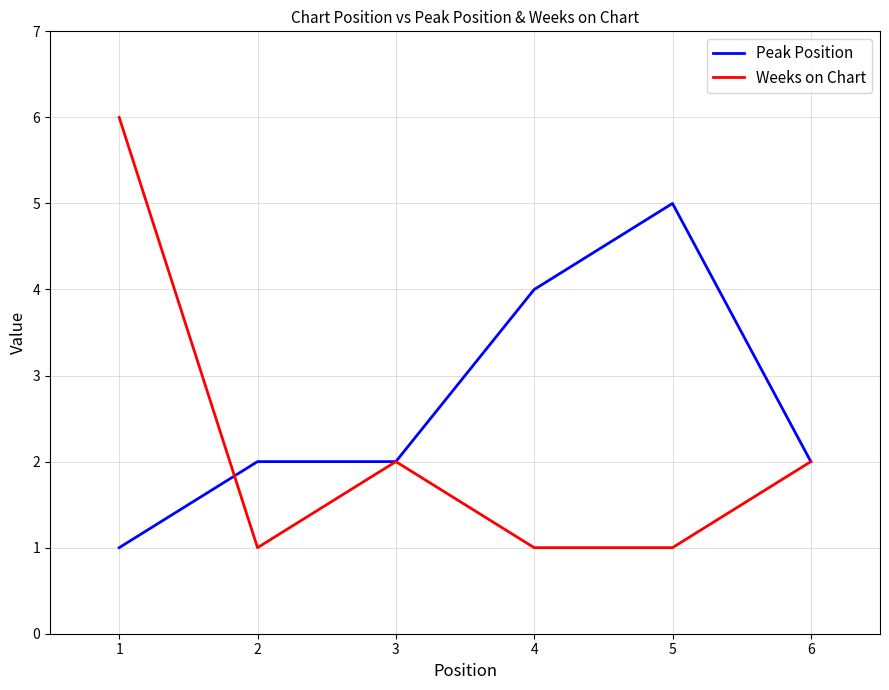

Is the value of Peak Position at 1 greater than the value of Weeks on Chart at 3?

No